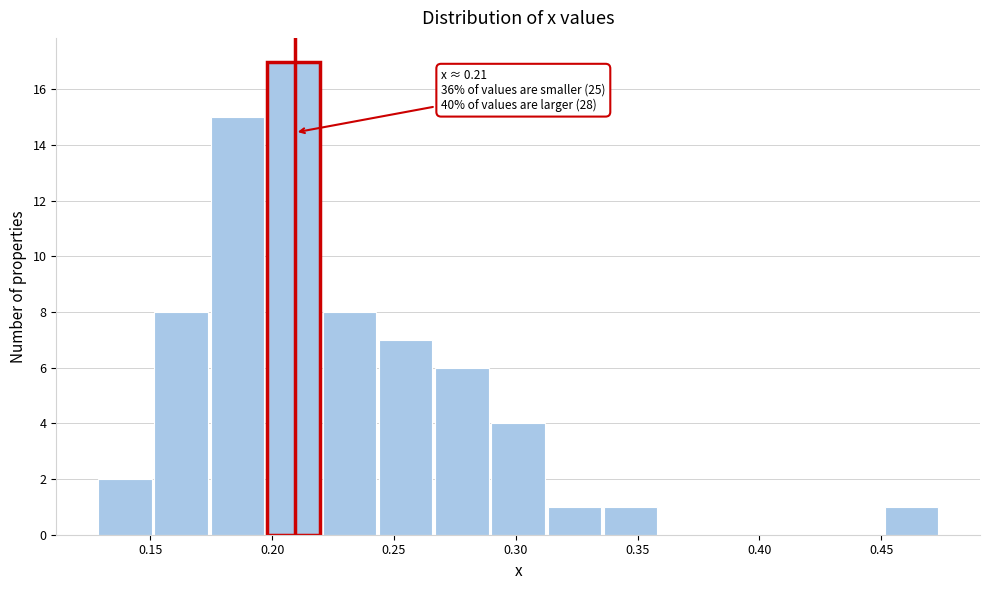

Over which range of the x-axis is the bar tallest?

0.200 to 0.220